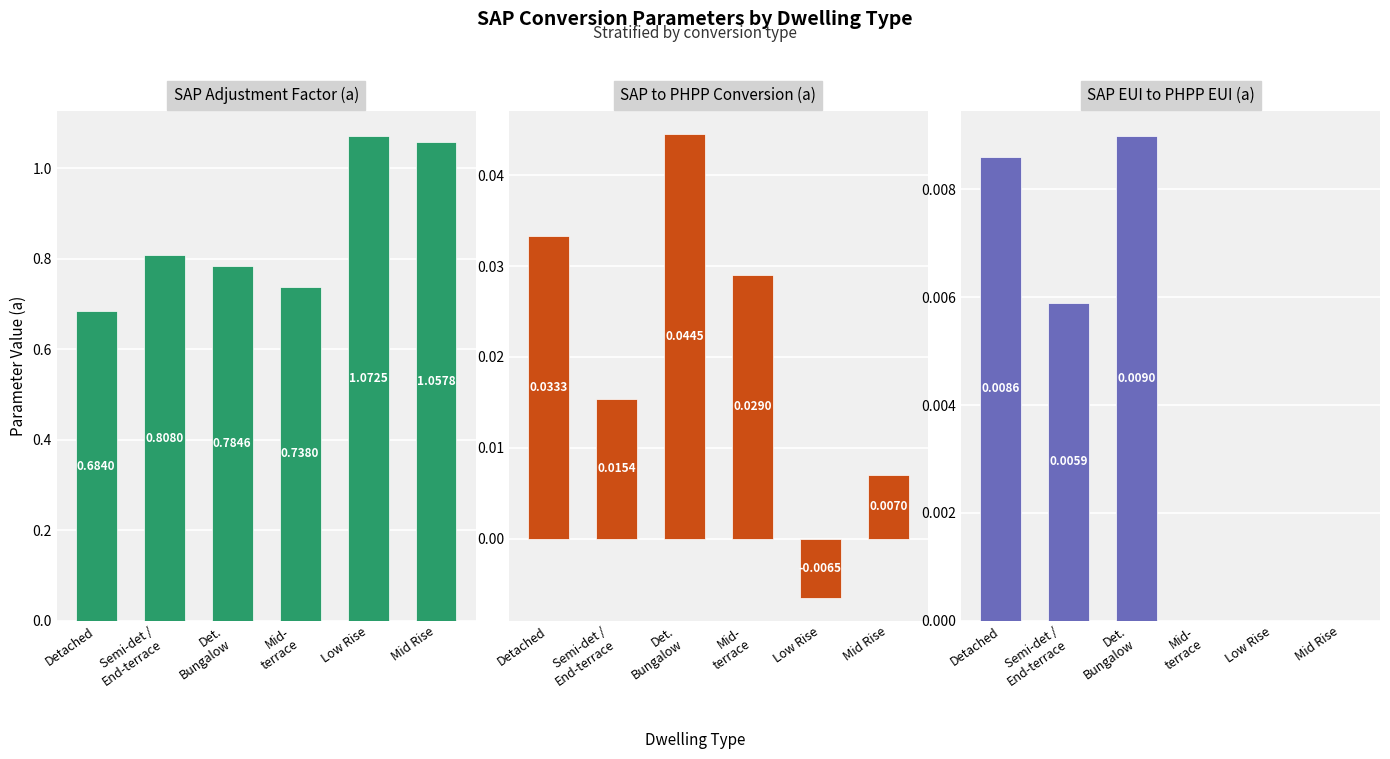

Are the bars grouped side by side (vs. stacked)?

Yes